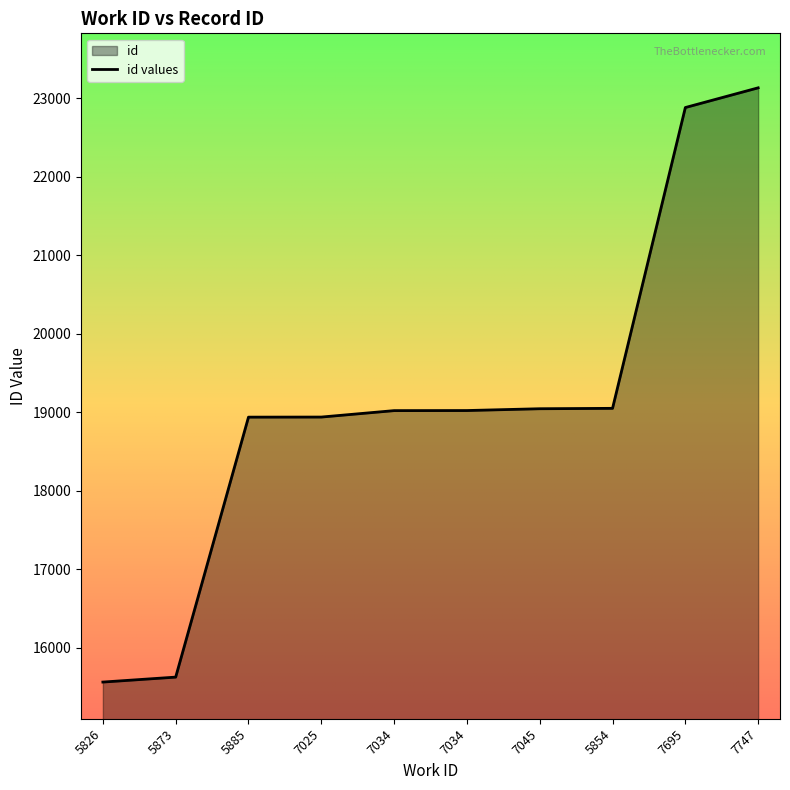

At which label is the value closest to 19350?

5854